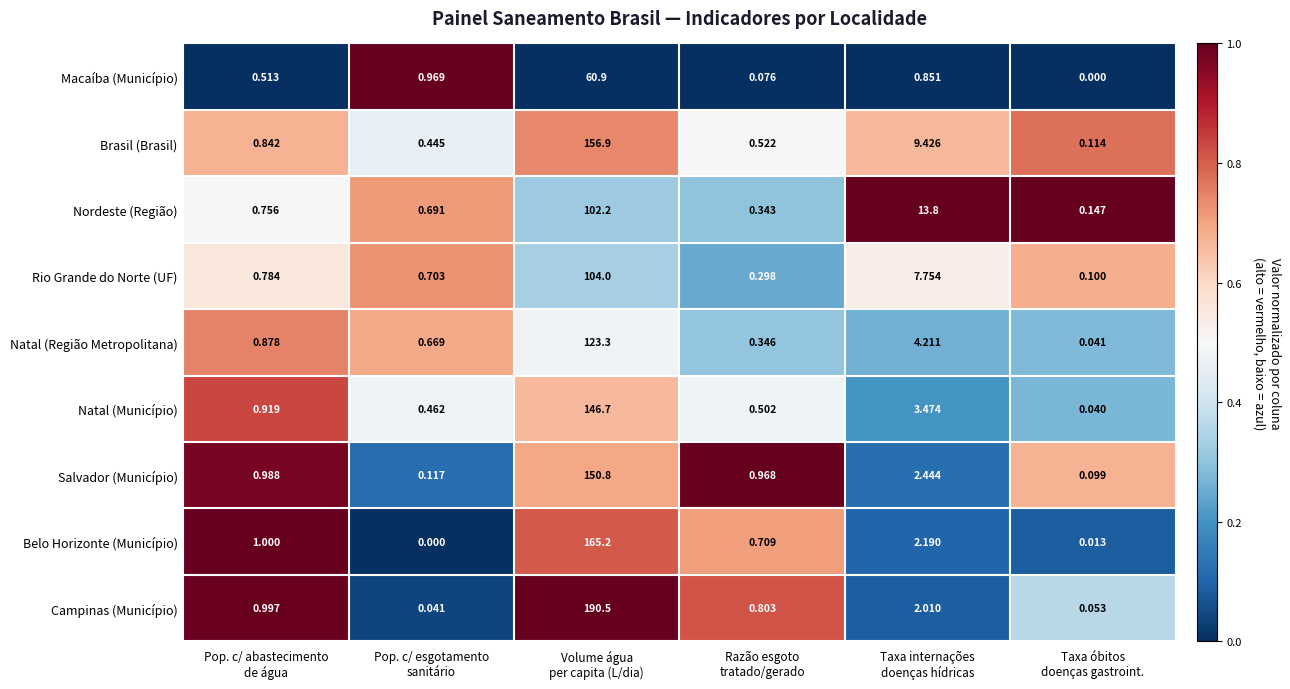

List the series in order of their peak value, lowest first.

Macaíba (Município), Nordeste (Região), Rio Grande do Norte (UF), Natal (Região Metropolitana), Natal (Município), Salvador (Município), Brasil (Brasil), Belo Horizonte (Município), Campinas (Município)